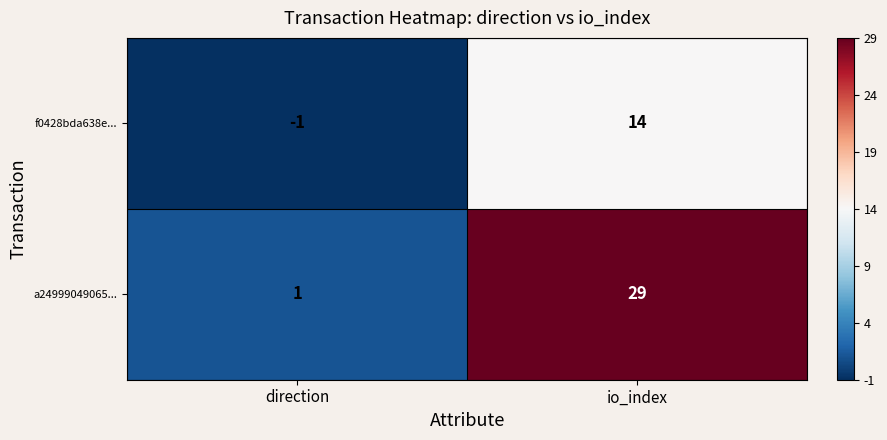

Is it true that a24999049065... equals 11 at io_index?

False